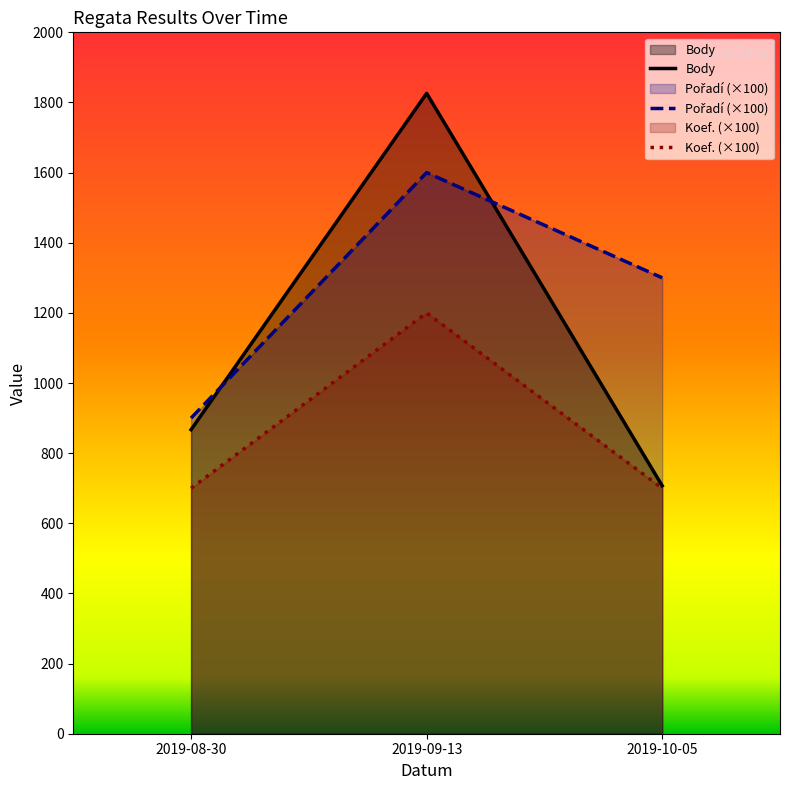

At 2019-09-13, list the series in order from smallest to largest.

Koef., Pořadí, Body